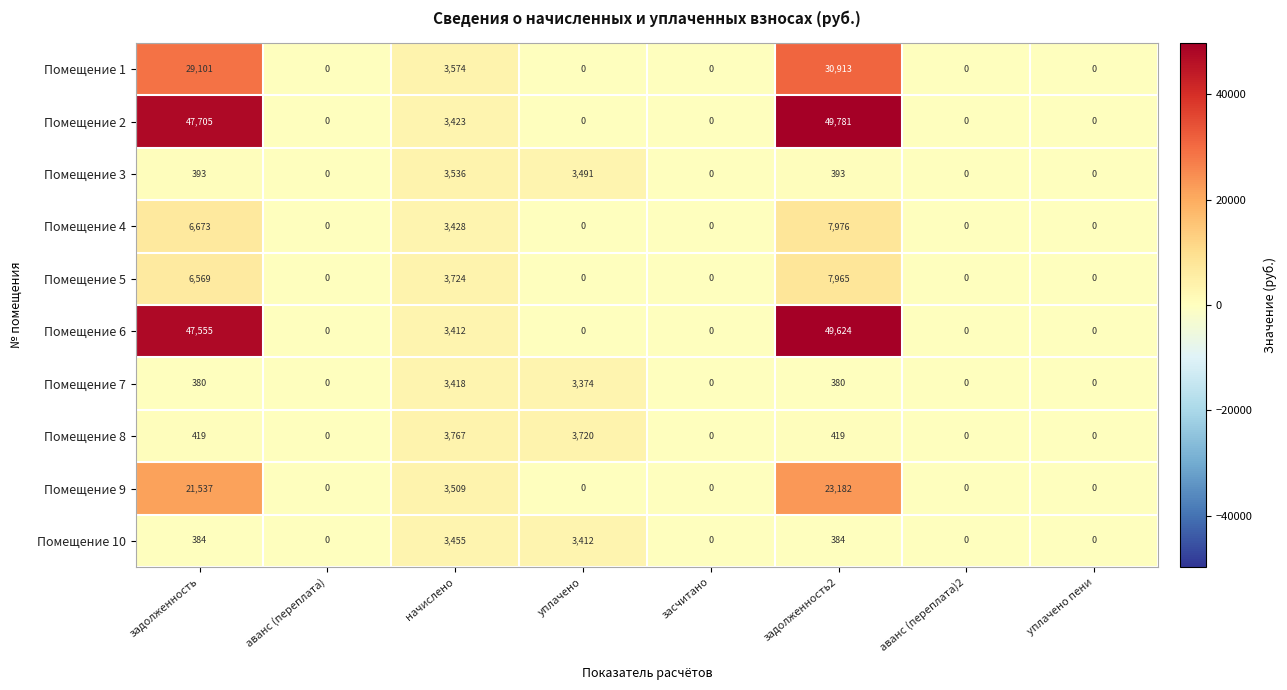

Is it true that Помещение 2 equals 0 at уплачено?

True